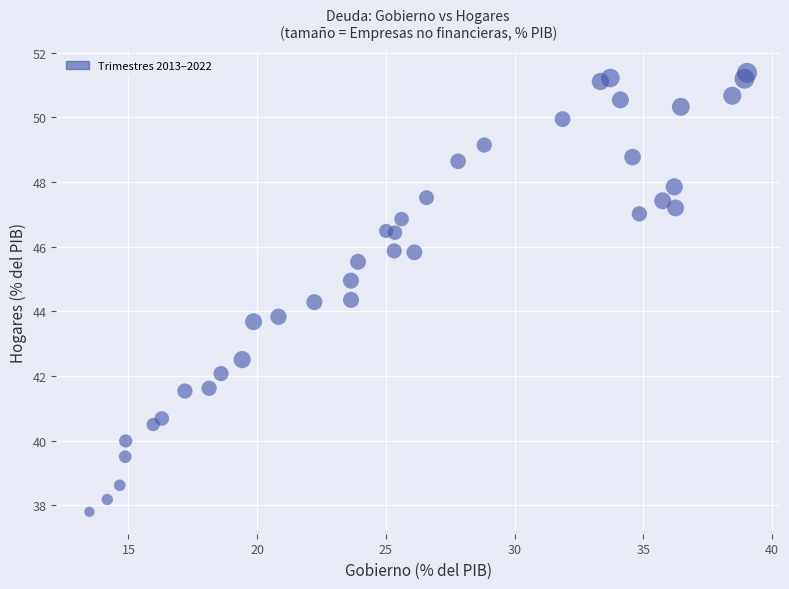

What is the range of Y values (max minus min)?

13.6